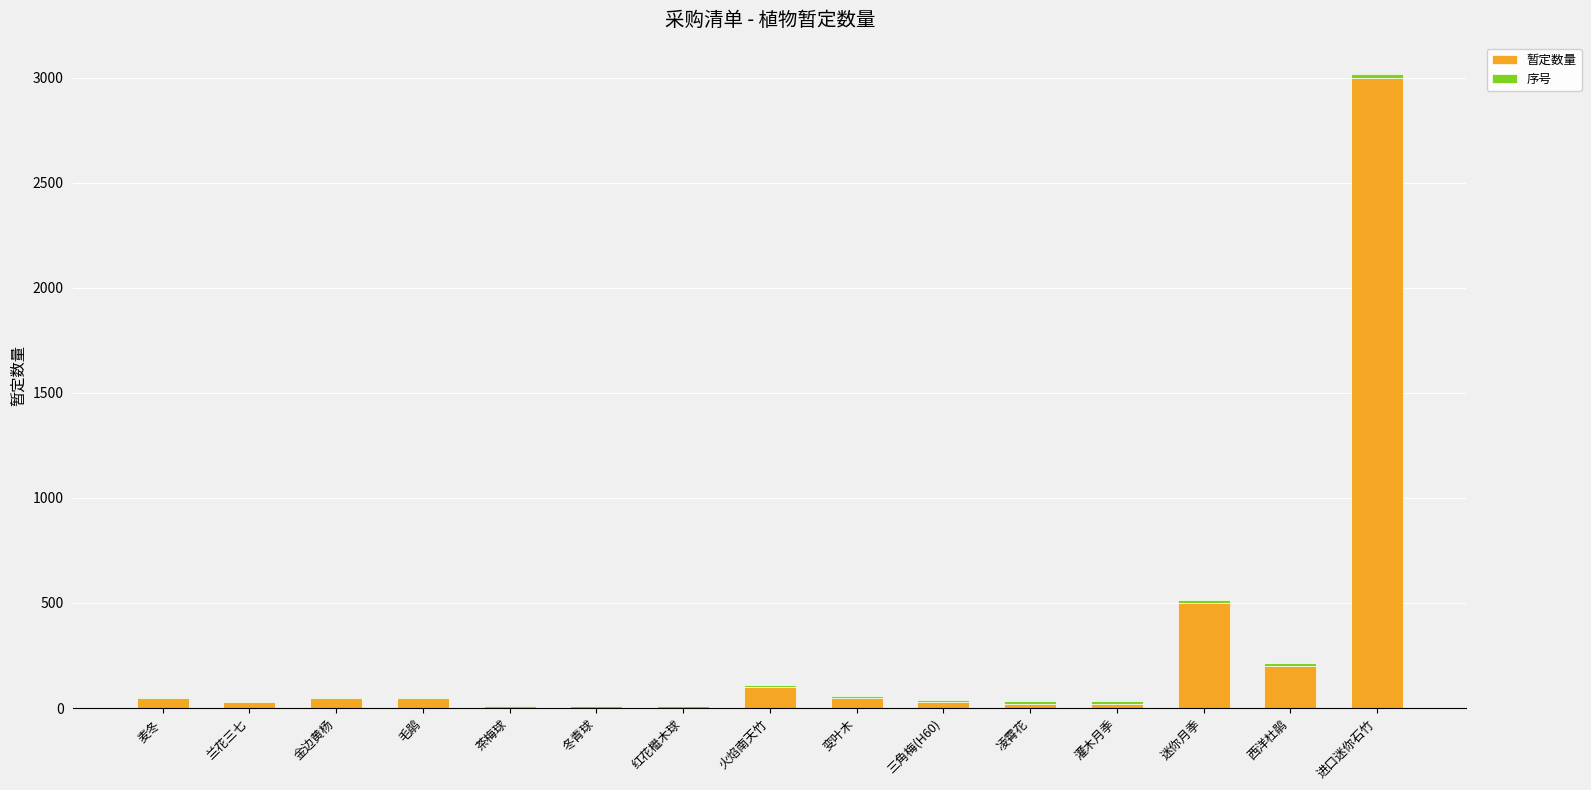

At which label does 暂定数量 reach its peak?

进口迷你石竹